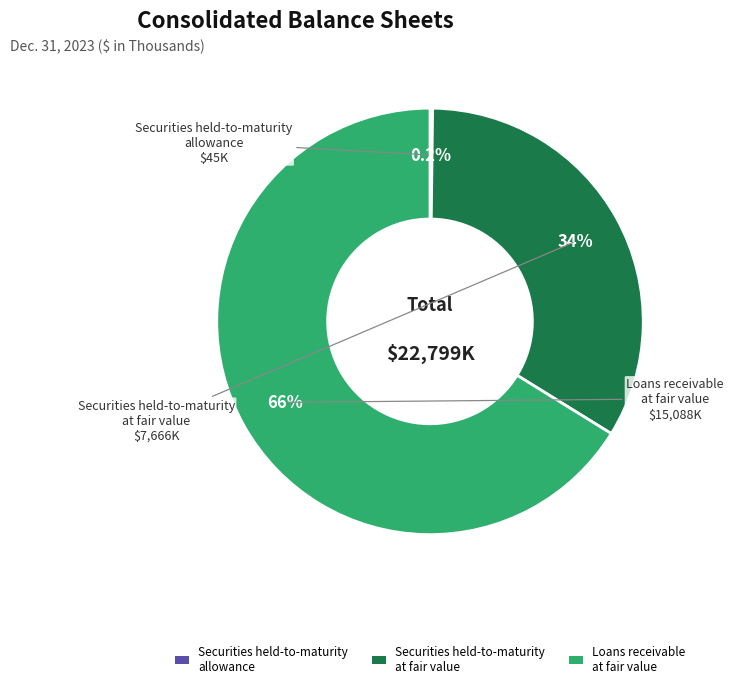

Which slice is the largest?

Loans receivable at fair value